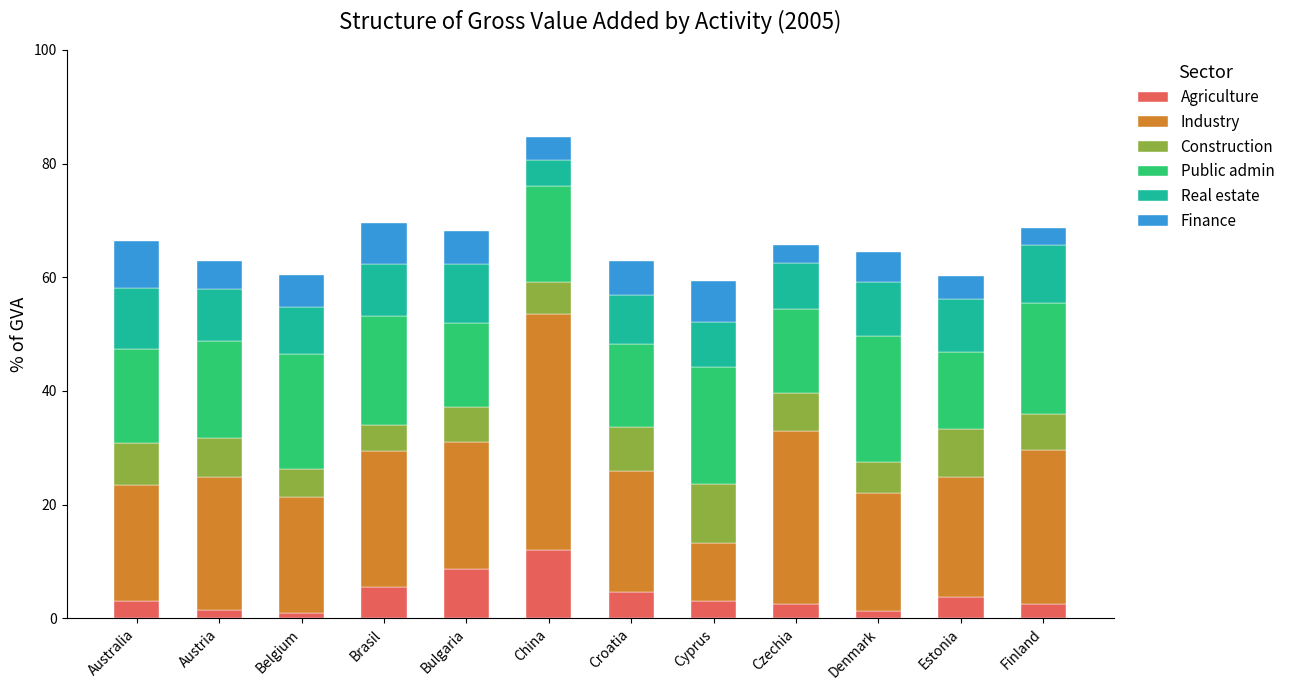

What is the total value across all series at Bulgaria?

68.1